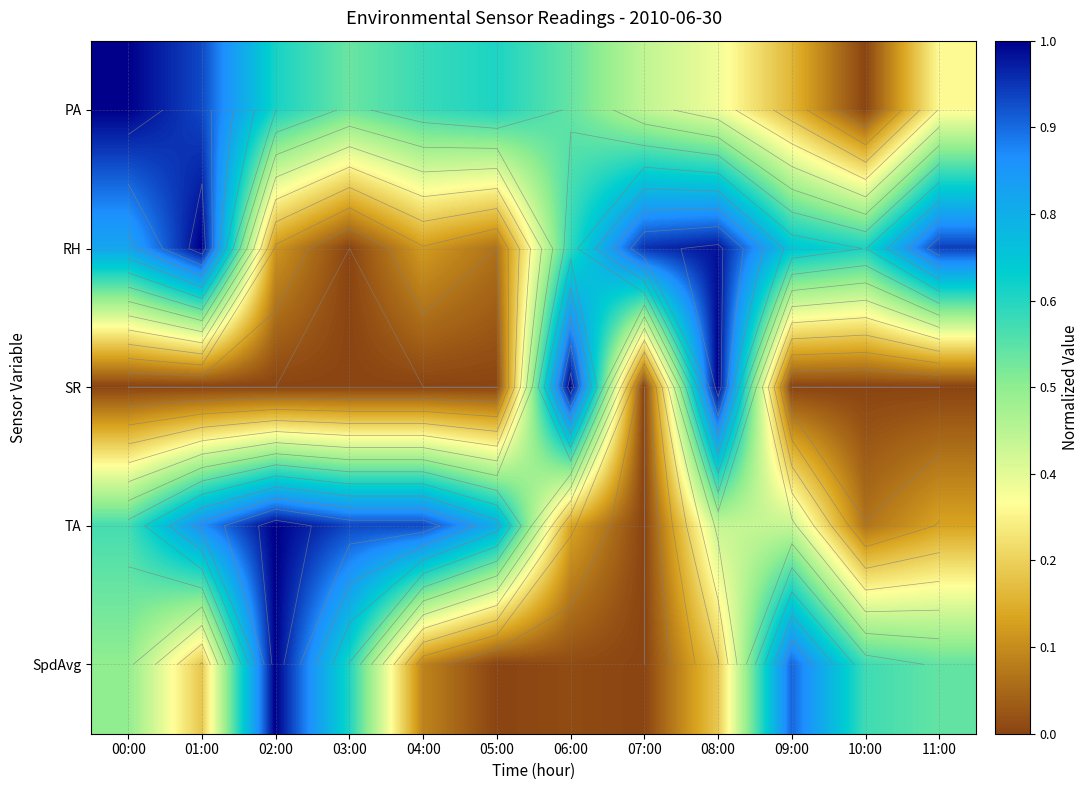

Which series has the largest range (max minus min)?

PA